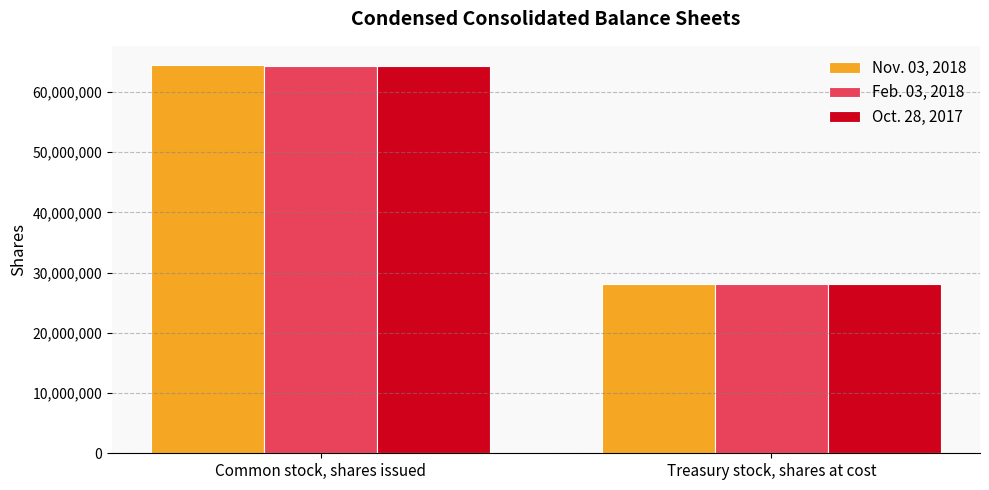

At which category does the chart reach its minimum across all series?

Treasury stock, shares at cost